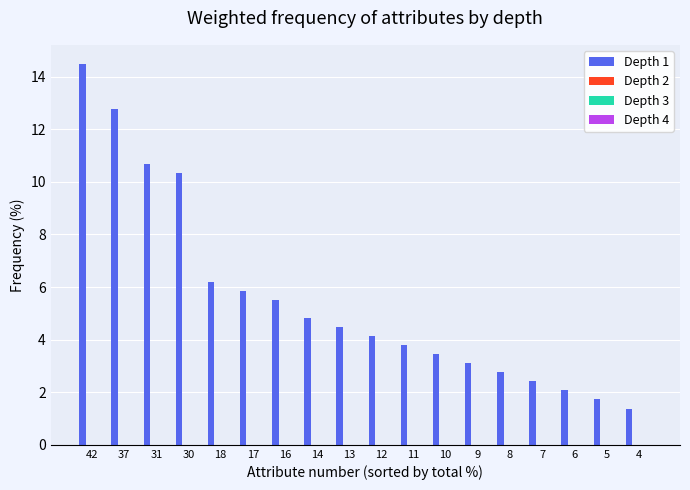

What is the minimum value shown in the chart?

1.4